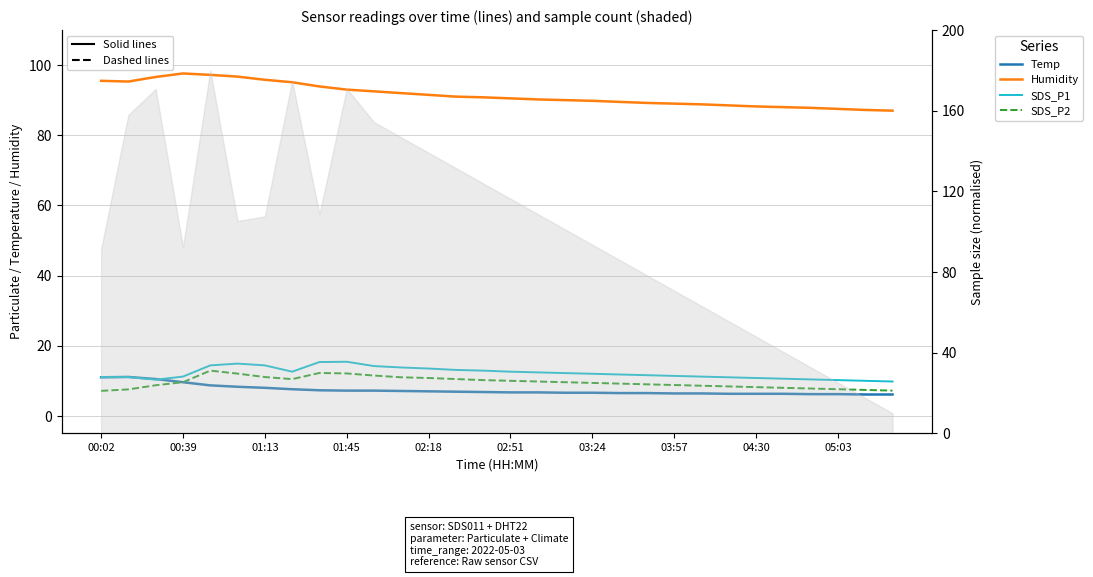

In Humidity, how many points are higher than both neighbors (excluding endpoints)?

1